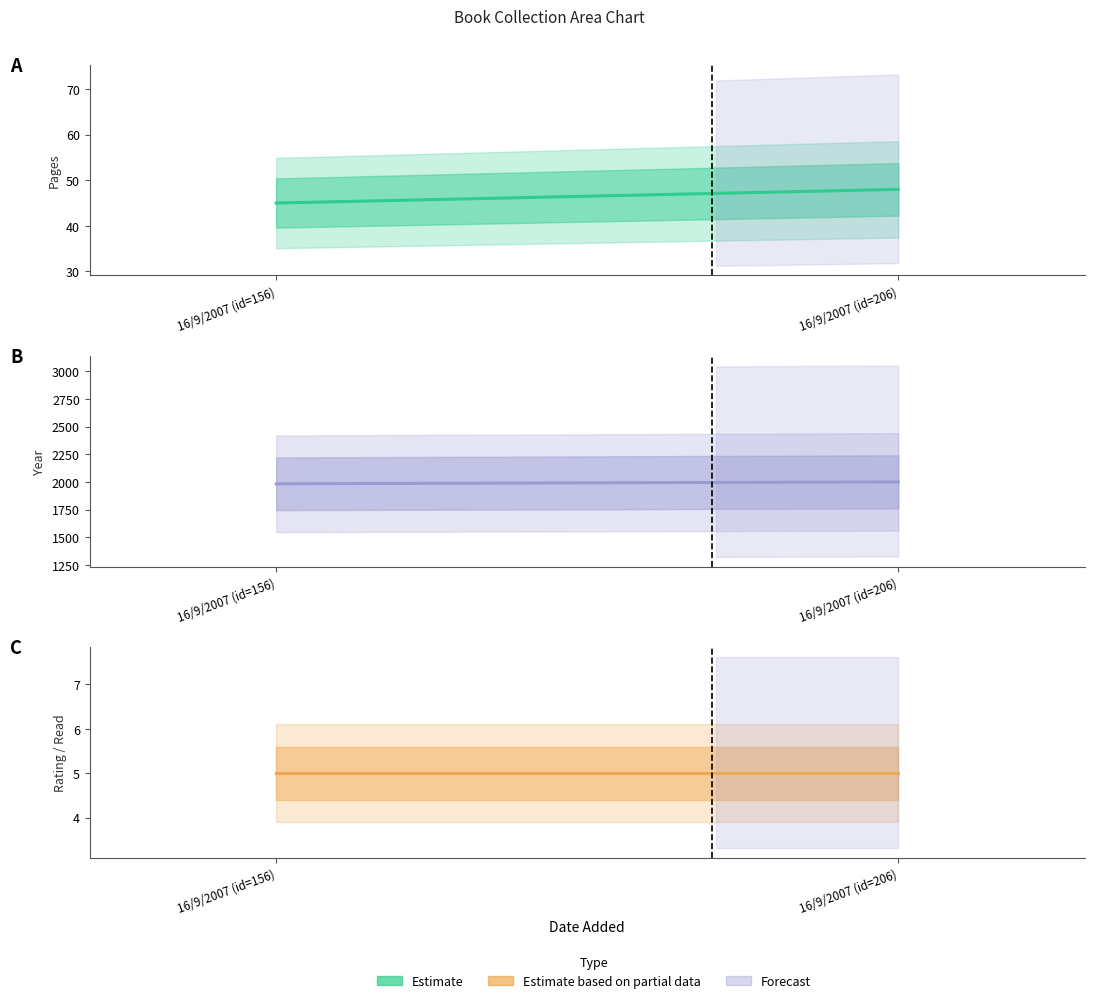

Which series has the largest total across all categories?

year